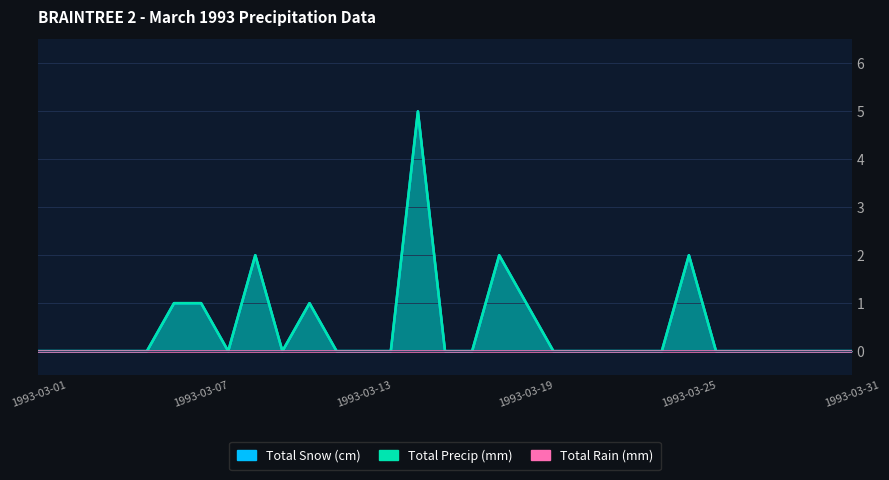

What is the difference between the second highest and second lowest values in the Total Precip (mm) series?

2